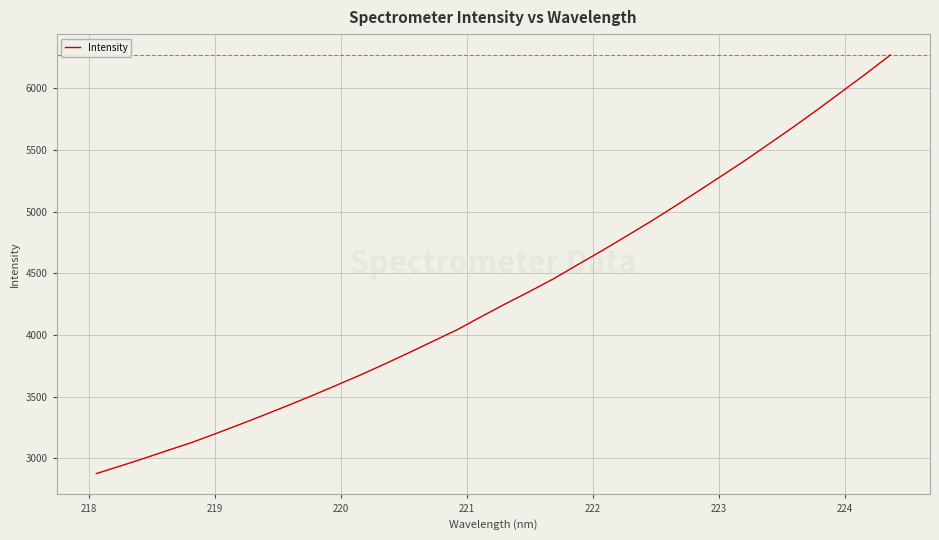

What is the greatest value displayed?

6269.3